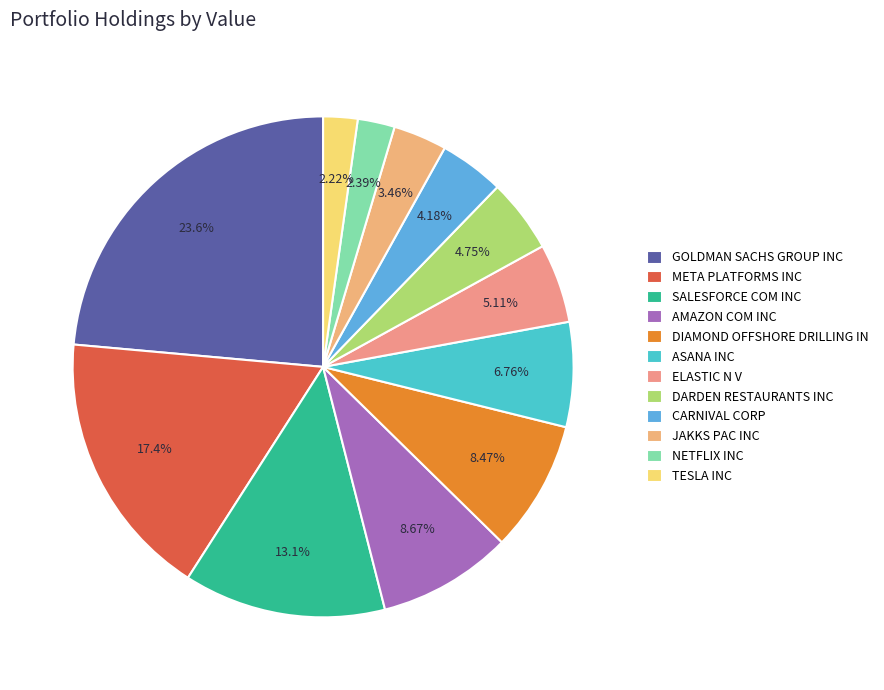

What is the smallest slice in the pie chart?

TESLA INC